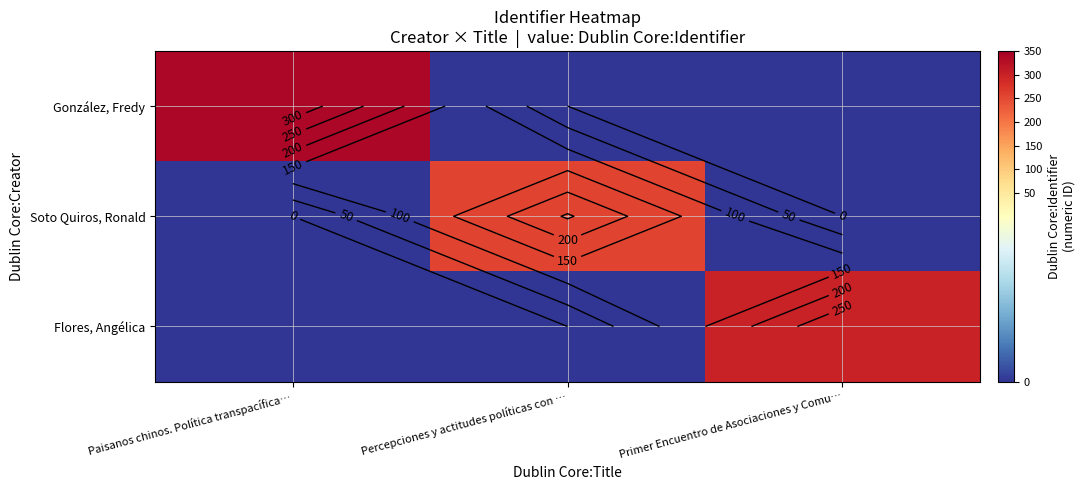

Rank the series by their average value, from lowest to highest.

Soto Quiros, Ronald, Flores, Angélica, González, Fredy